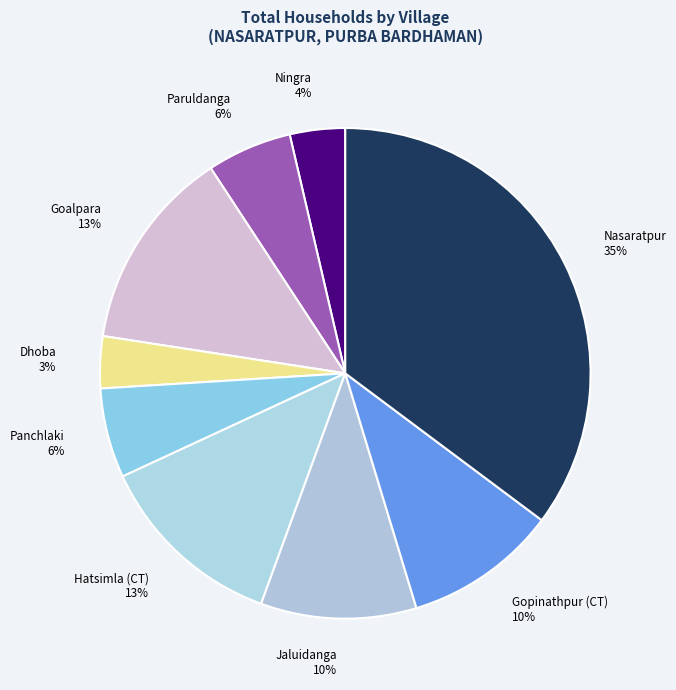

Which slice is the largest?

Nasaratpur